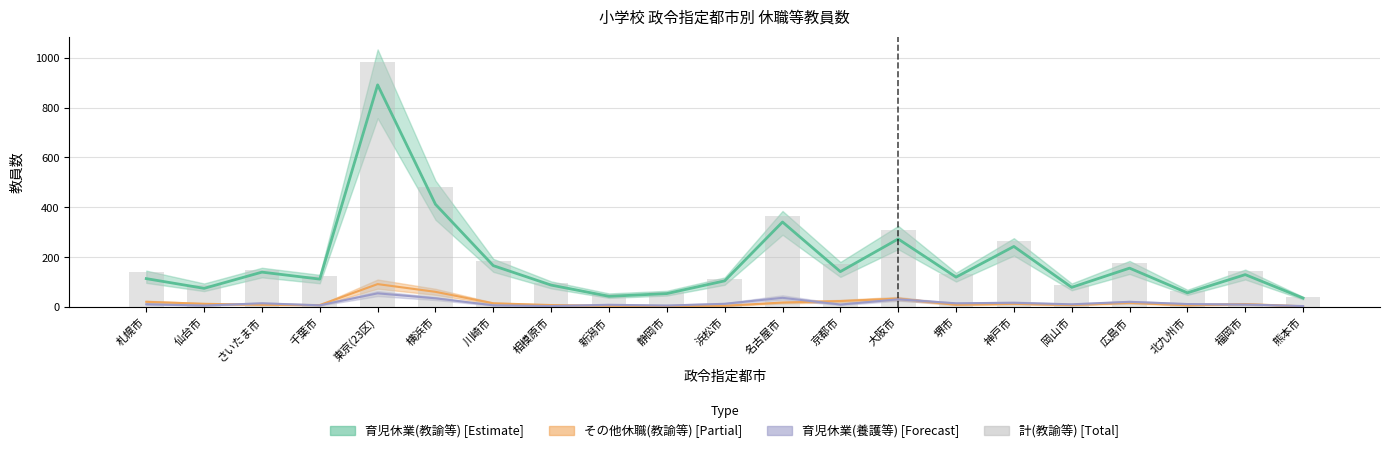

Count the number of categories in the chart.

21